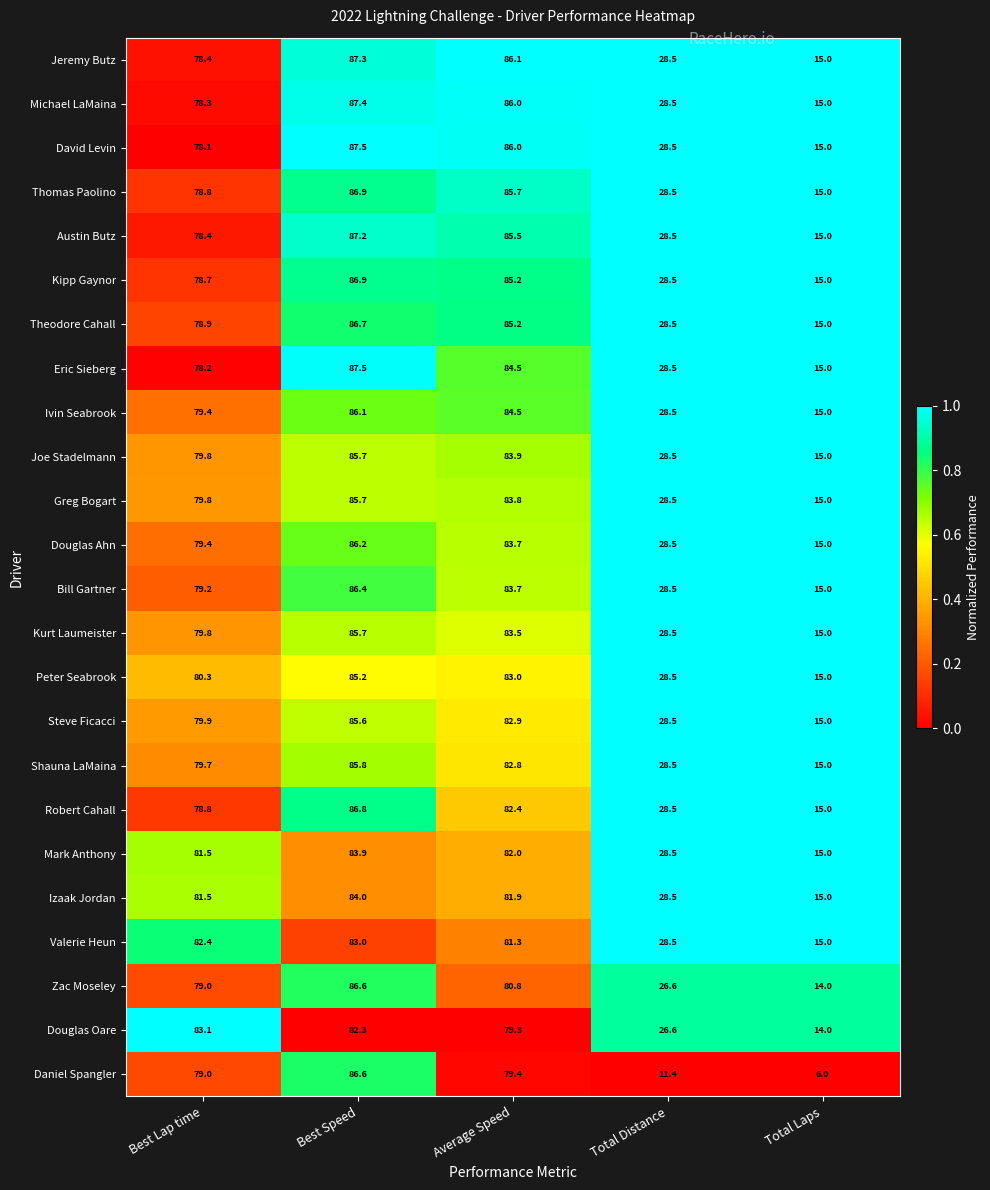

At which category does the chart reach its minimum across all series?

Total Laps